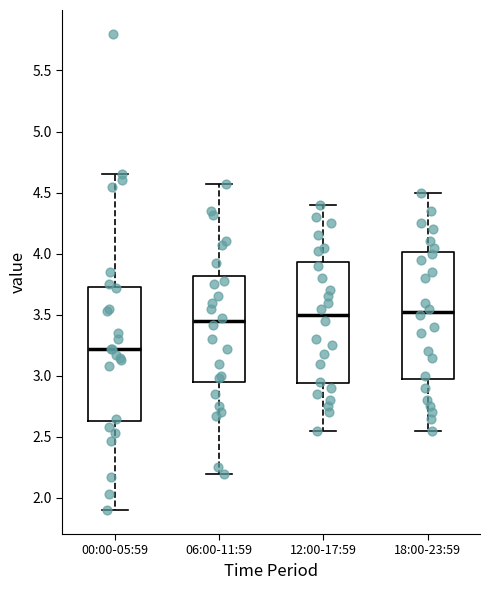

Reading left to right, transcribe this box plot: for each box, give where its median line is, the range the box spans, and where its two whiskers end, as read against the y-axis. The values are not printed on the chart, so give them approximately, as read against the axis.

00:00-05:59: median 3.20, box 2.65 to 3.75, whiskers 1.90 to 4.65
06:00-11:59: median 3.45, box 2.95 to 3.80, whiskers 2.20 to 4.55
12:00-17:59: median 3.50, box 2.95 to 3.95, whiskers 2.55 to 4.40
18:00-23:59: median 3.55, box 3.00 to 4.00, whiskers 2.55 to 4.50